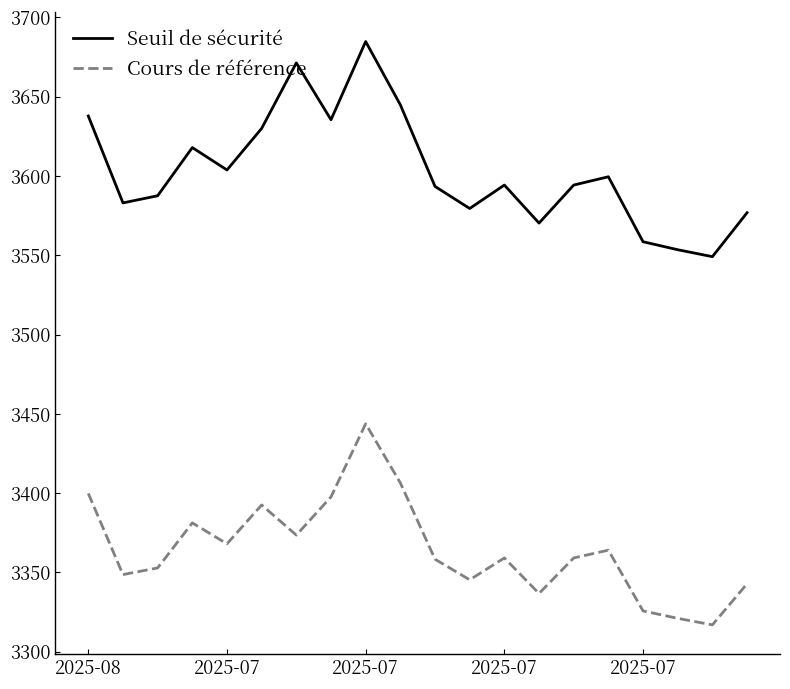

List the series in order of their peak value, highest first.

Seuil de sécurité, Cours de référence